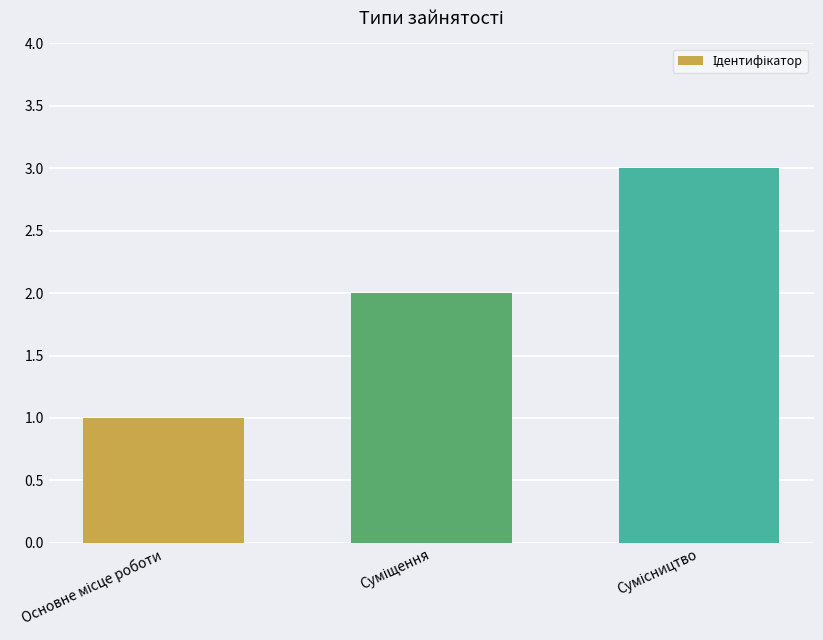

How many bars are there in total?

3